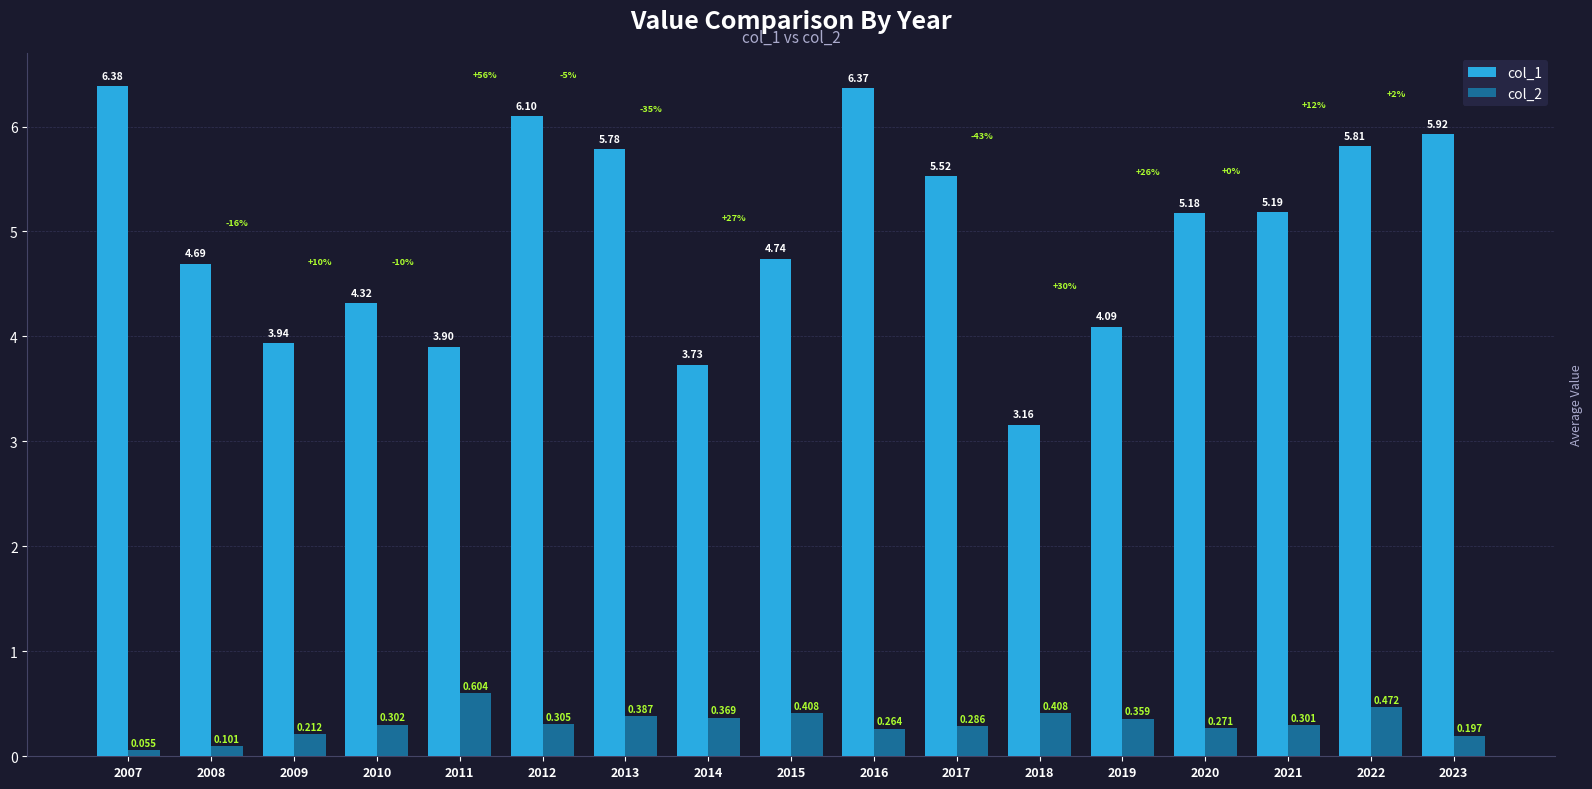

True or false: col_2 has a value of 0.1 at 2010.

False